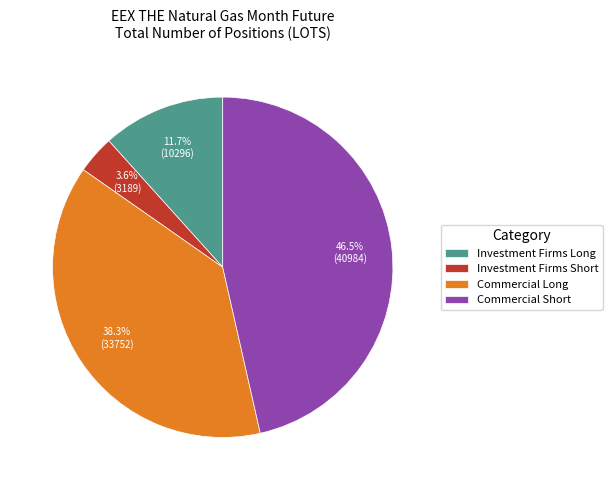

To the nearest percent, what percentage of the pie is Commercial Long?

38%